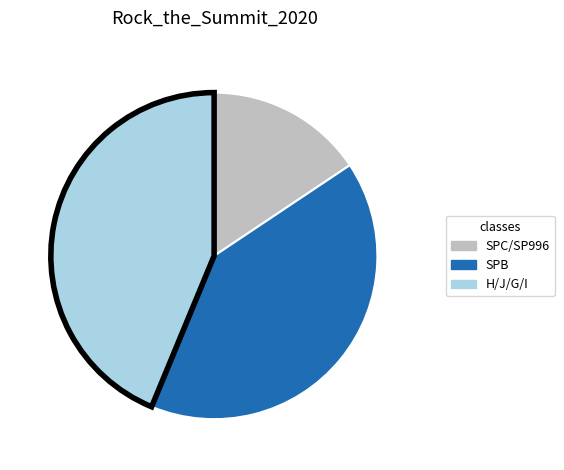

Does any single category account for the majority?

No